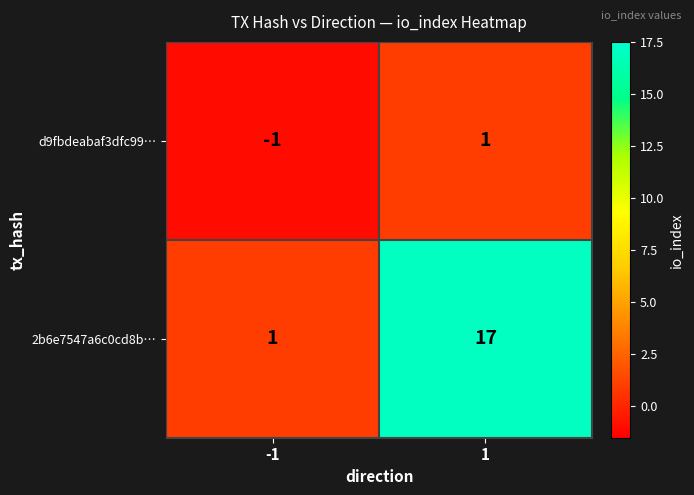

What is the total value across all series at 1?

18